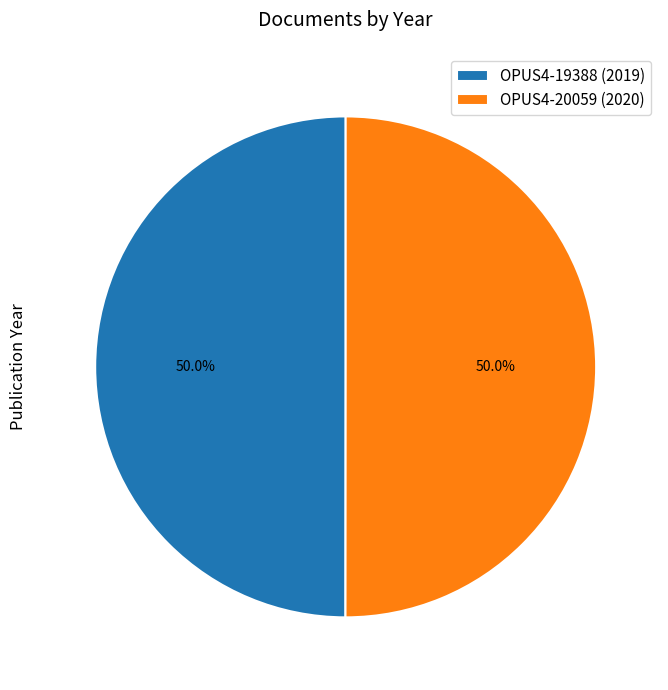

The OPUS4-19388 (2019) slice represents 50% of the pie. True or false?

True